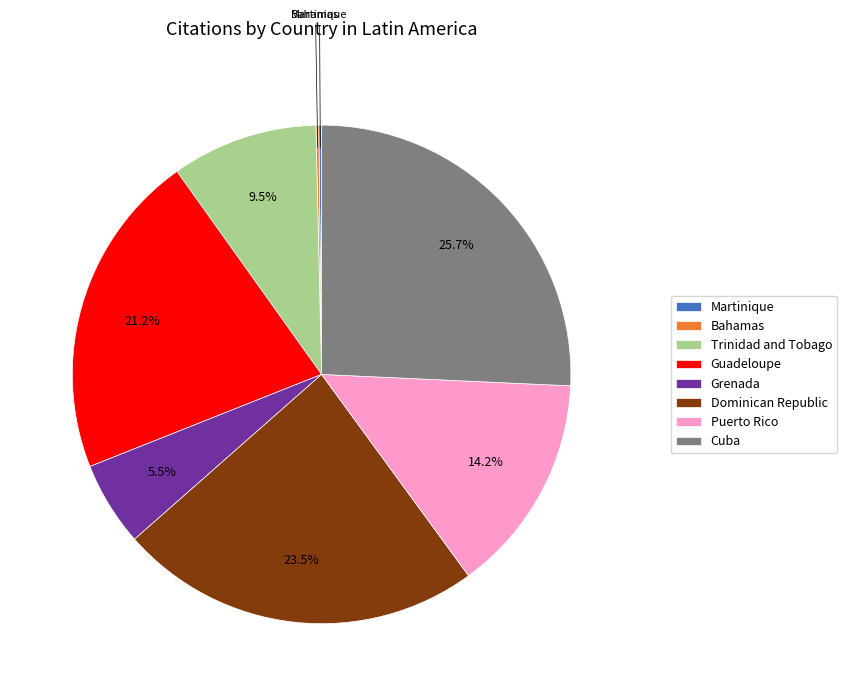

Combined, what portion of the pie is Guadeloupe and Trinidad and Tobago?

30.7%